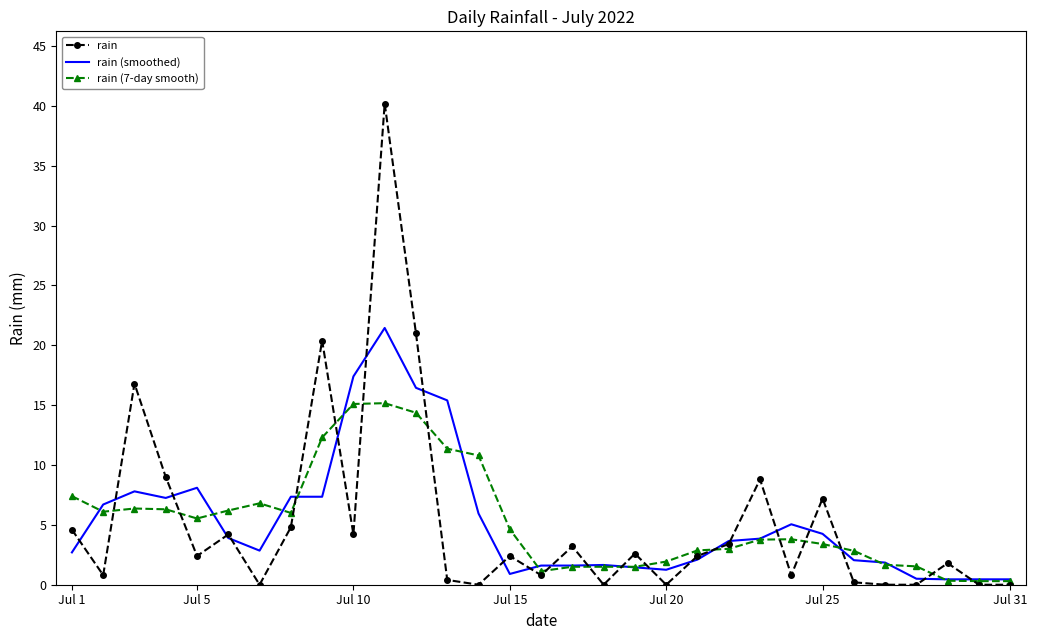

Which series has the widest spread of values?

rain